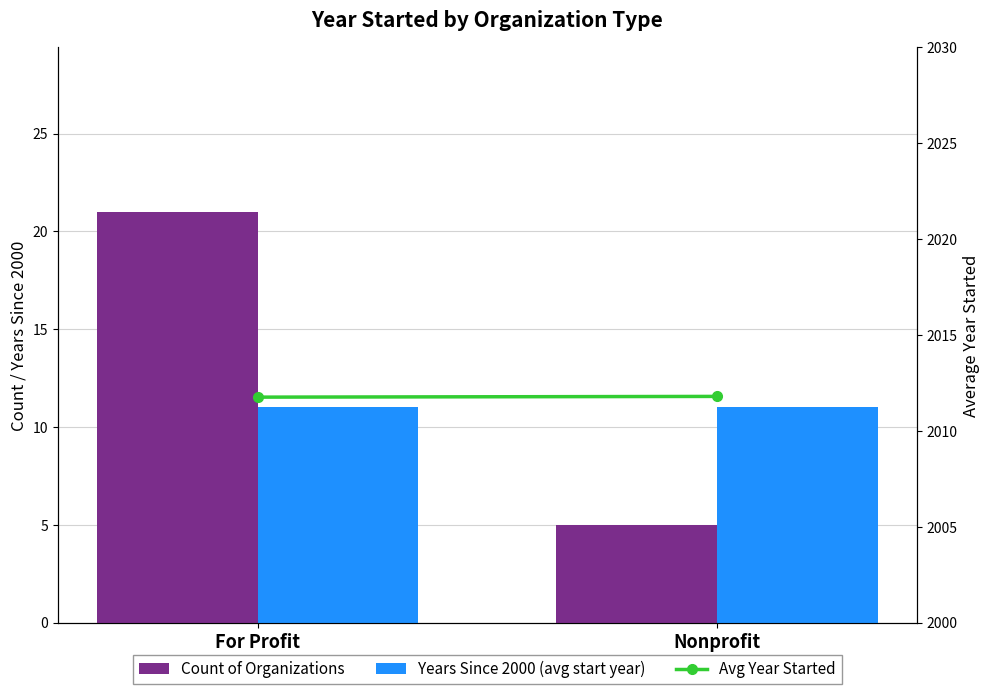

What is the difference between the highest and lowest values at For Profit?

2000.8